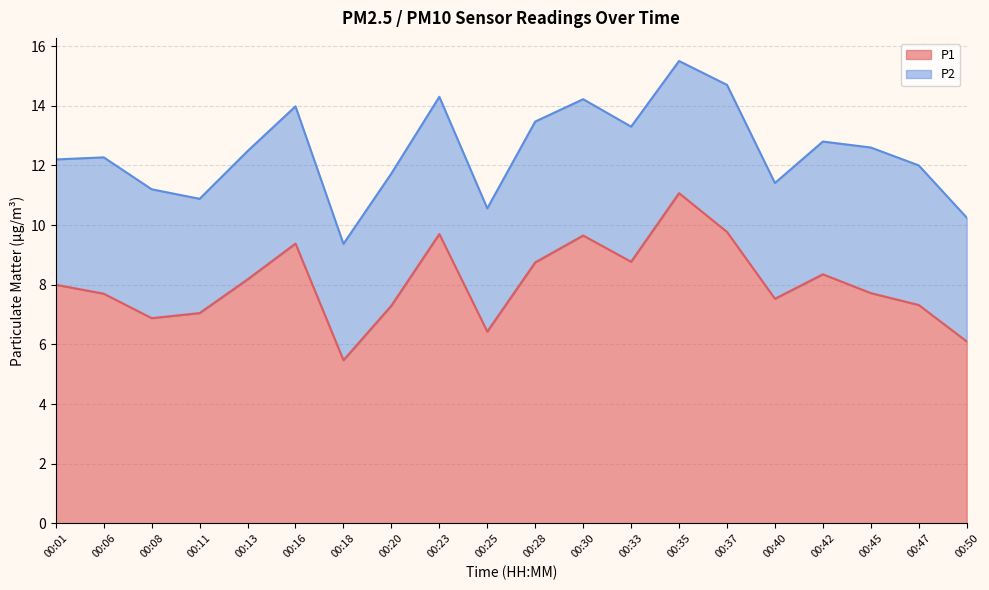

What is the ratio of the value at 00:28 to the value at 00:37?

0.9